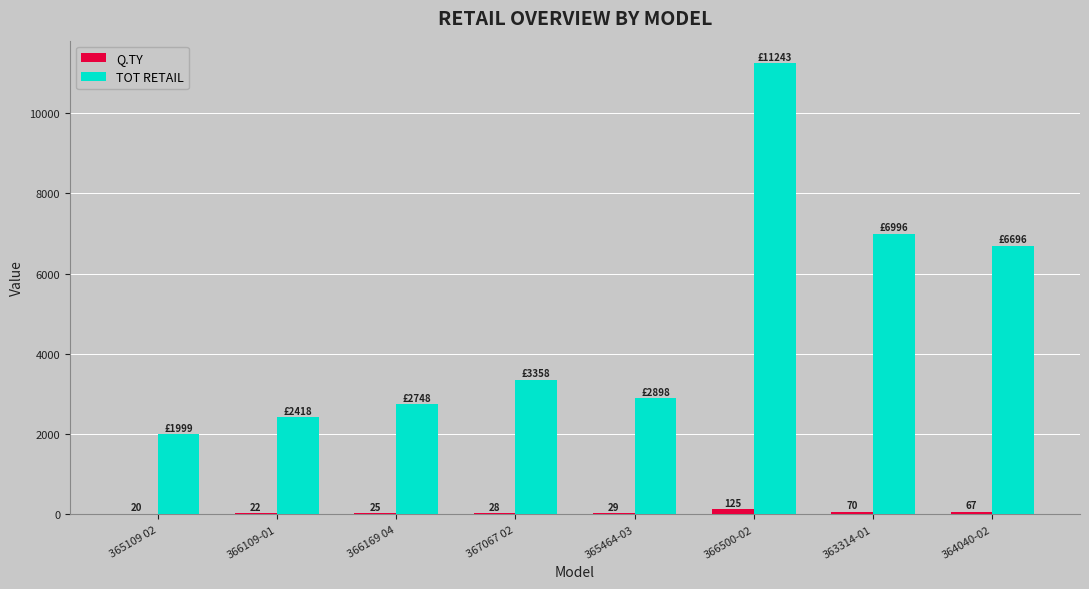

Which series changed the most between 367067 02 and 366500-02?

TOT RETAIL